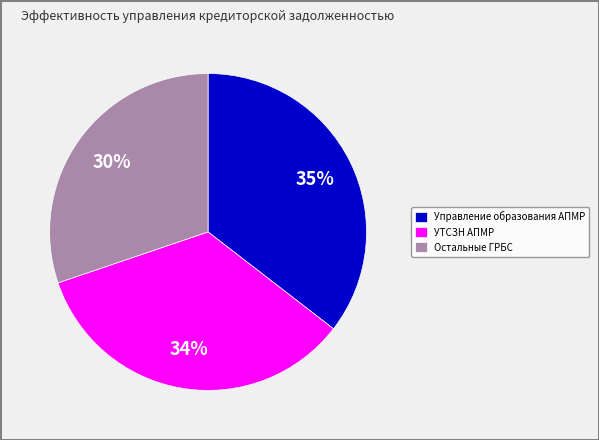

True or false: УТСЗН АПМР accounts for 34% of the total.

True